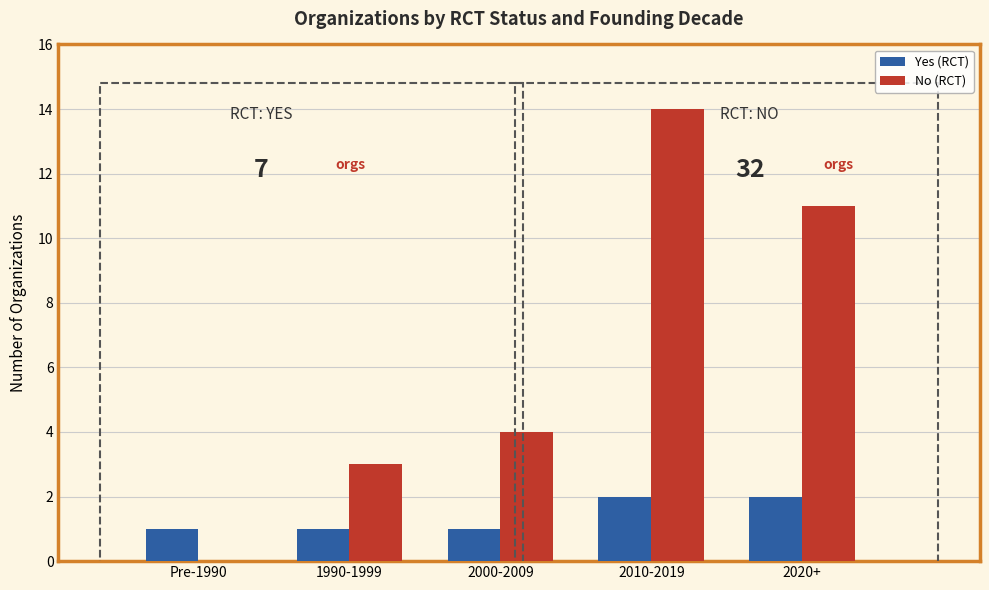

At which category does the chart reach its peak across all series?

2010-2019